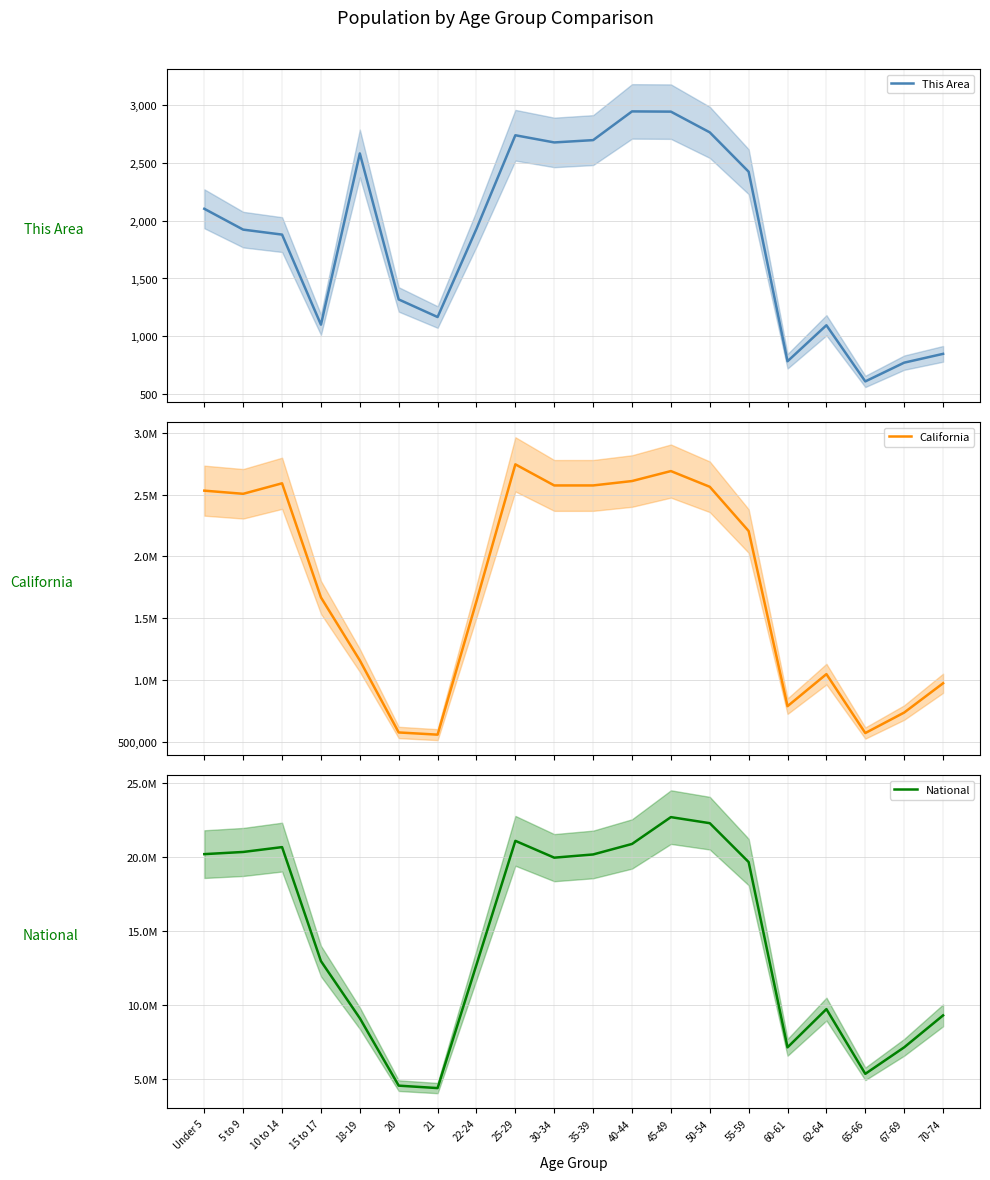

At which label is California closest to 1650092?

22-24